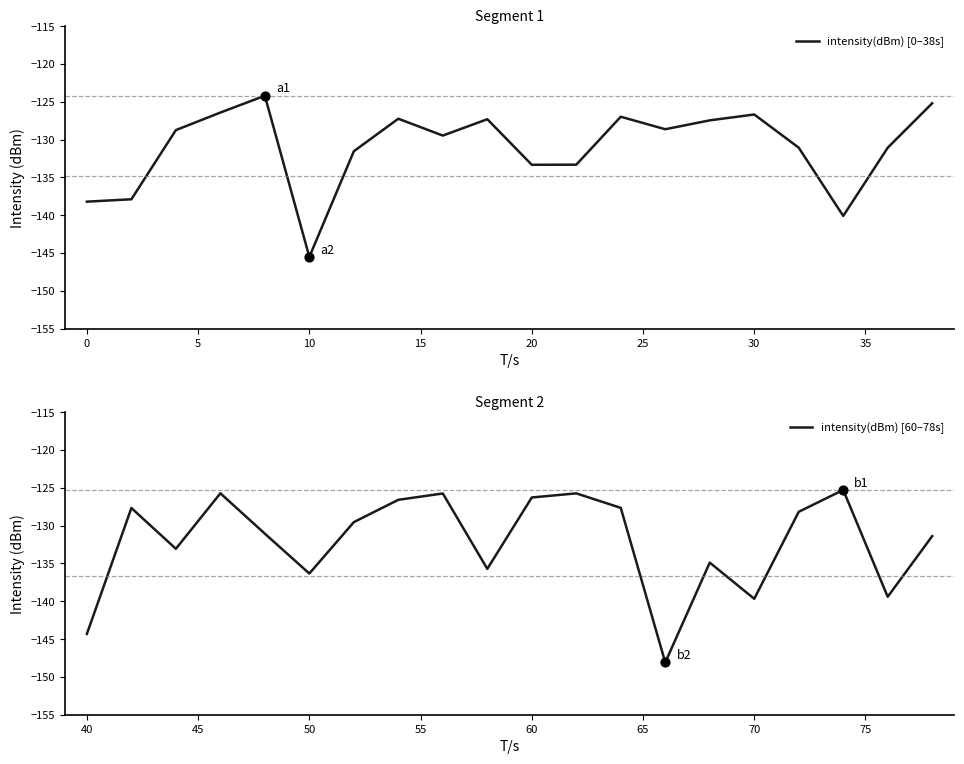

Which series has the largest total across all categories?

intensity(dBm) [0–38s]